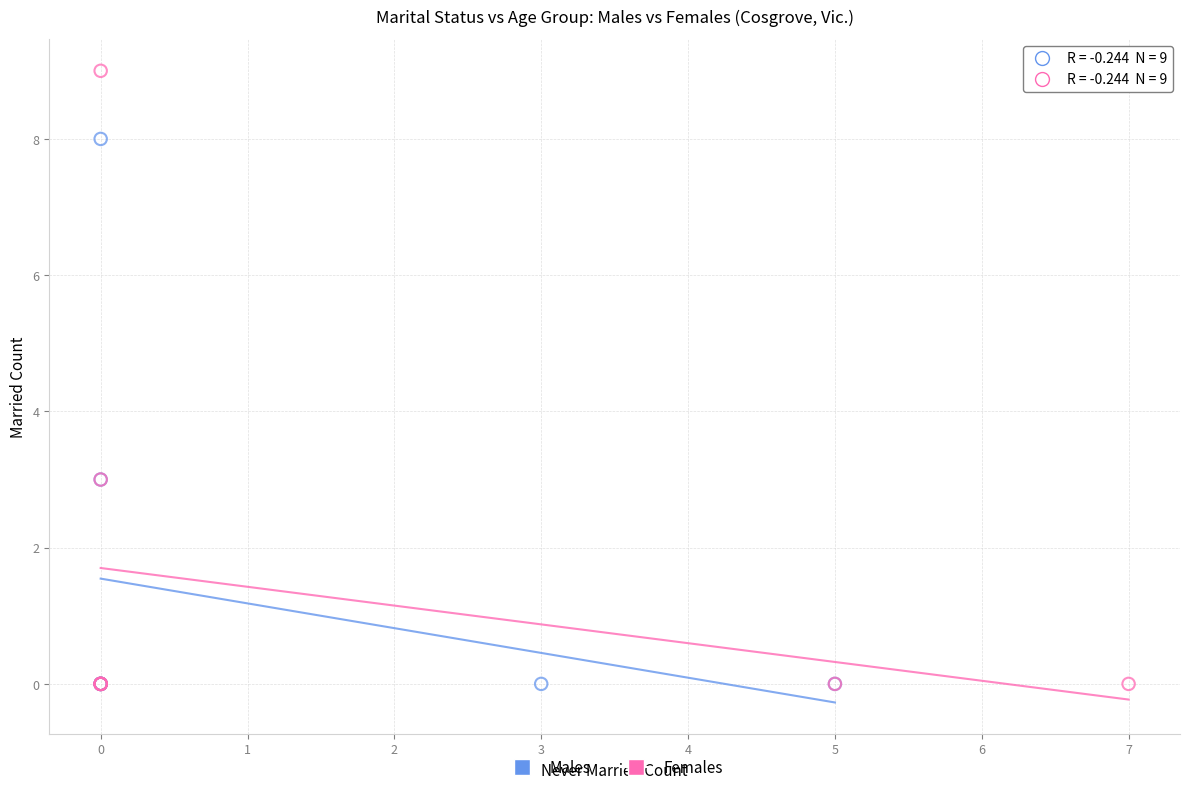

What are all the series names shown in the legend?

Males, Females